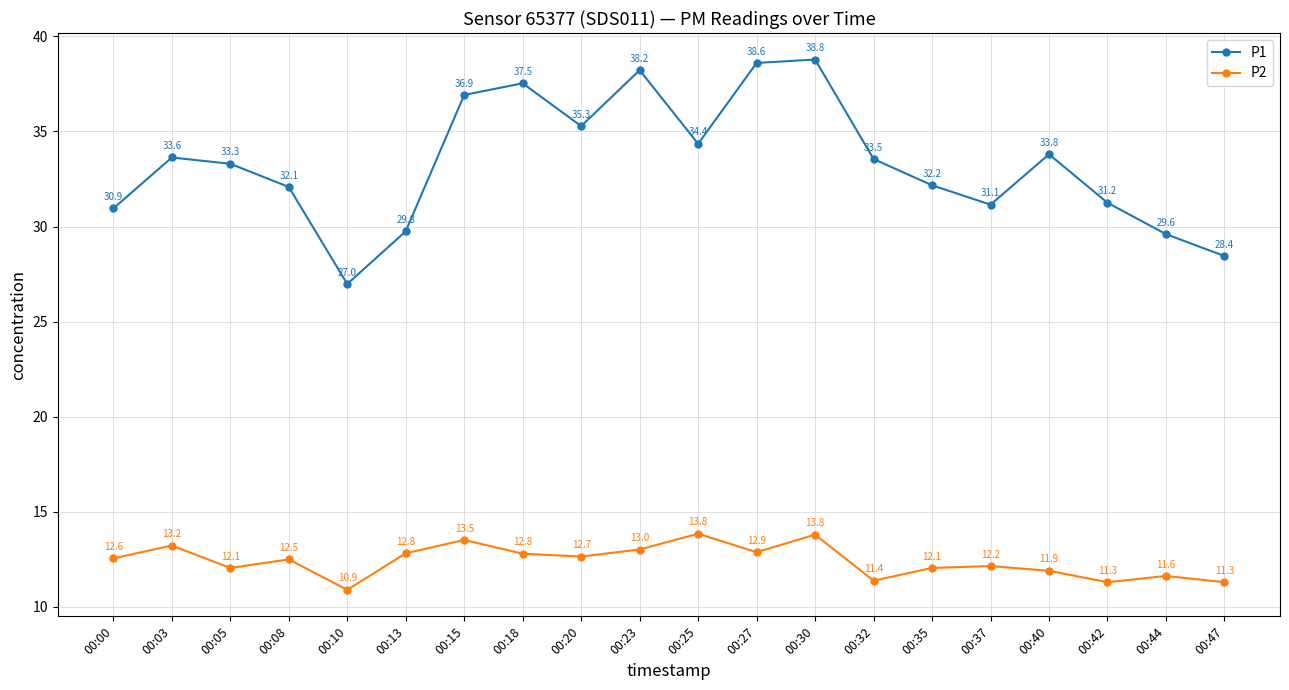

What is the sum of all P1 values?

666.3